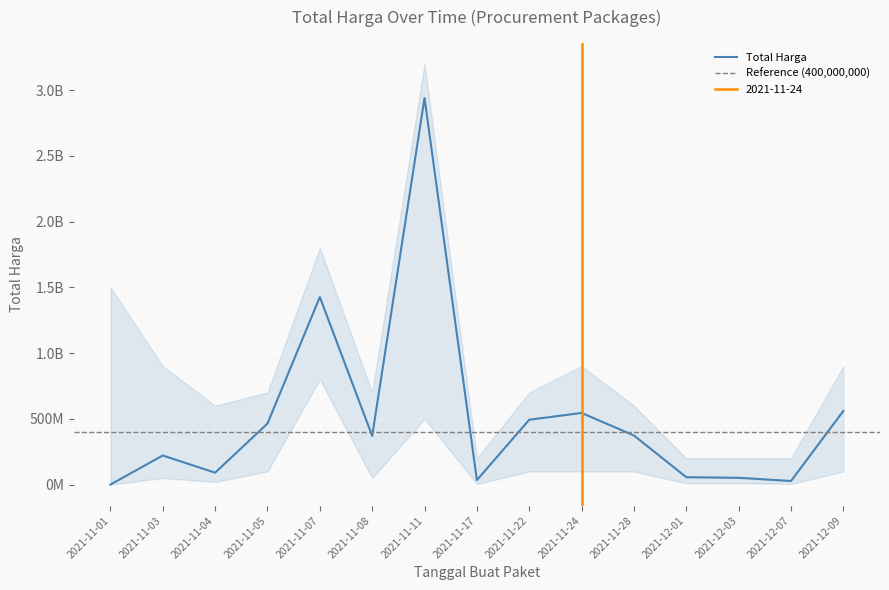

How many data points are less than 370566800?

7